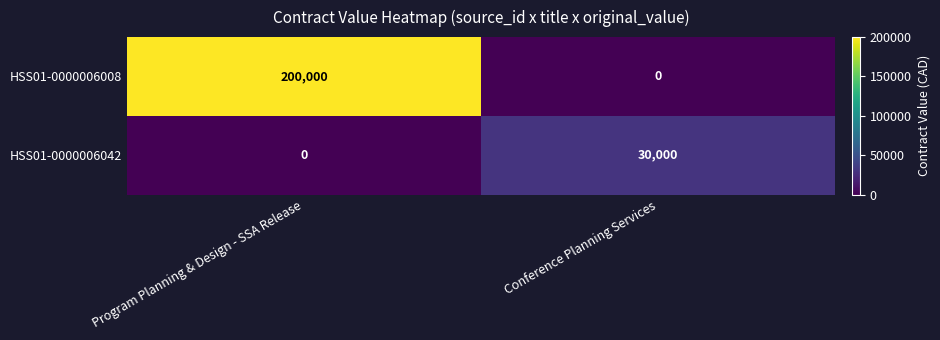

The HSS01-0000006008 series shows -105742 at Conference Planning Services. True or false?

False